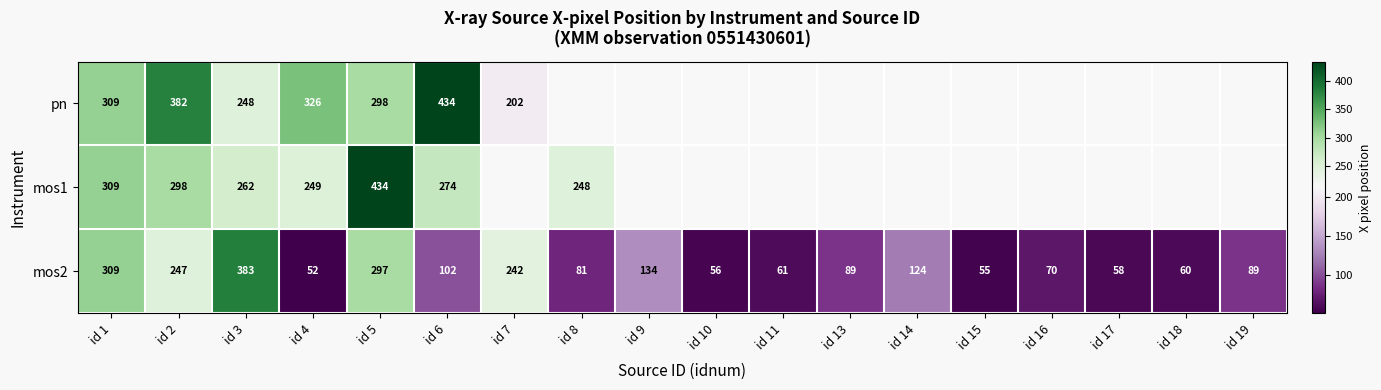

At which category is the sum across all series the highest?

id 5